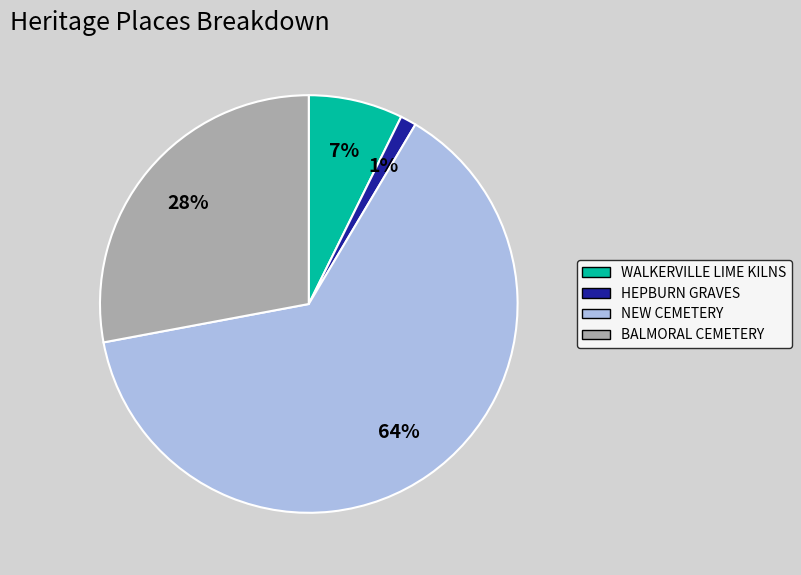

Count the number of slices in the pie.

4